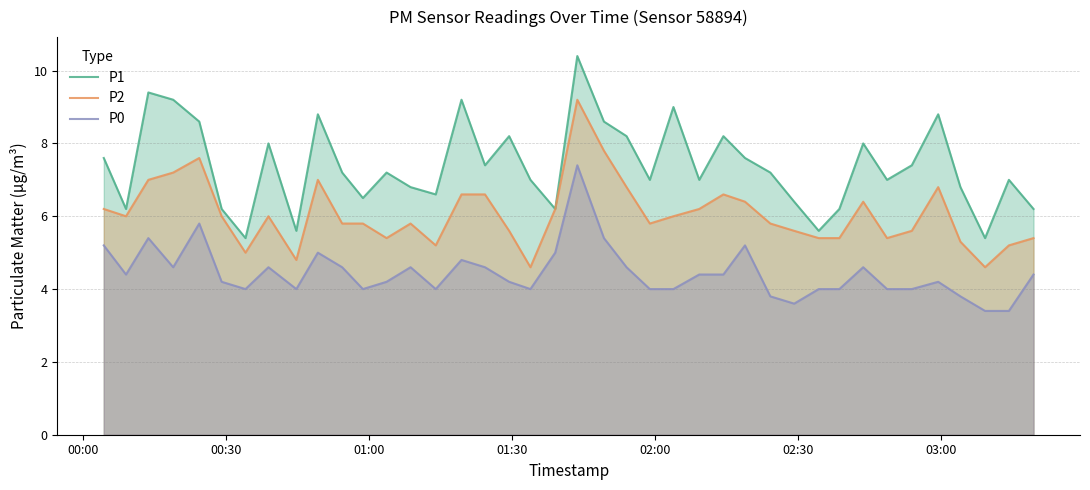

What is the lowest value of the P0 series?

3.4